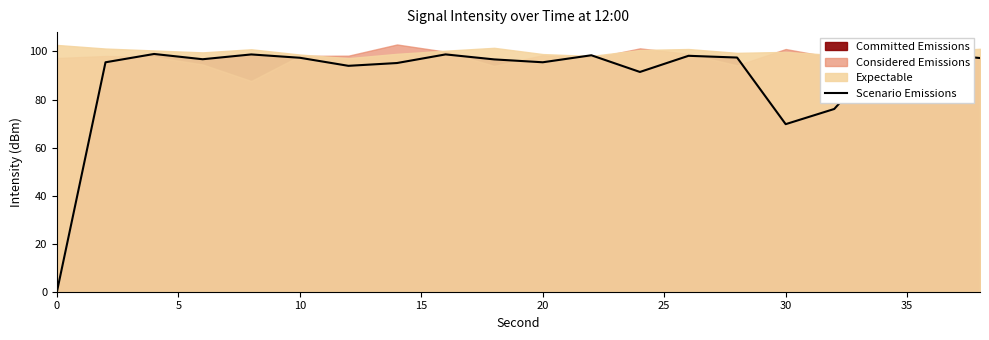

What is the sum of all values?

1793.8